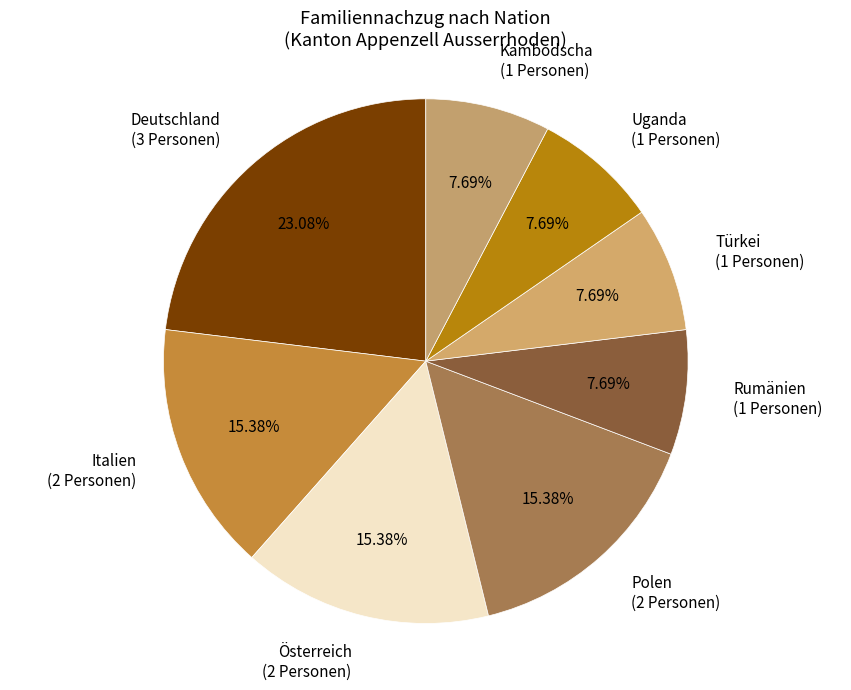

To the nearest percent, what is the average slice percentage?

12%